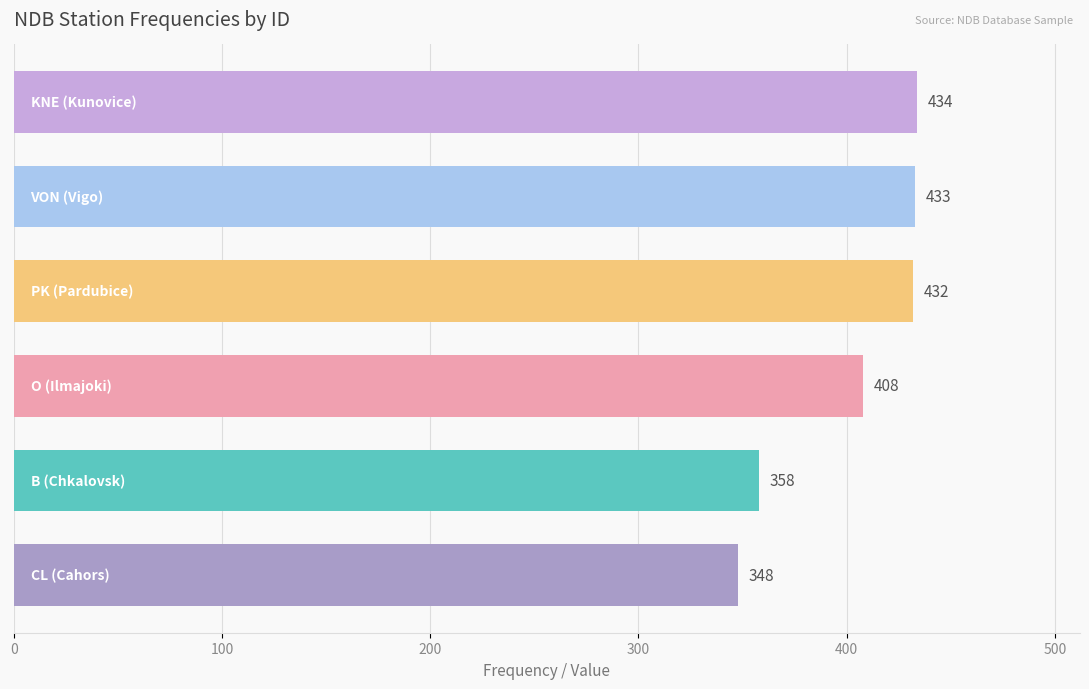

What is the difference between the maximum and second lowest values?

76